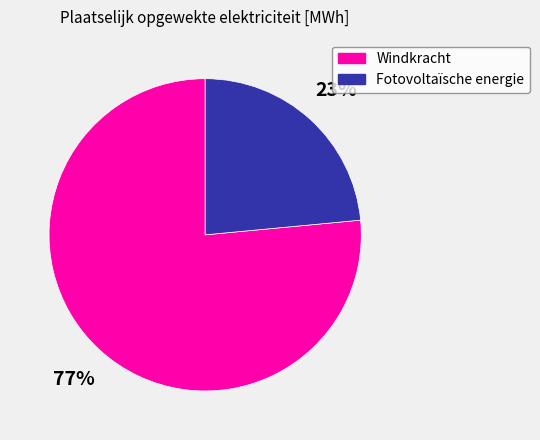

Which category has the biggest portion of the pie?

Windkracht